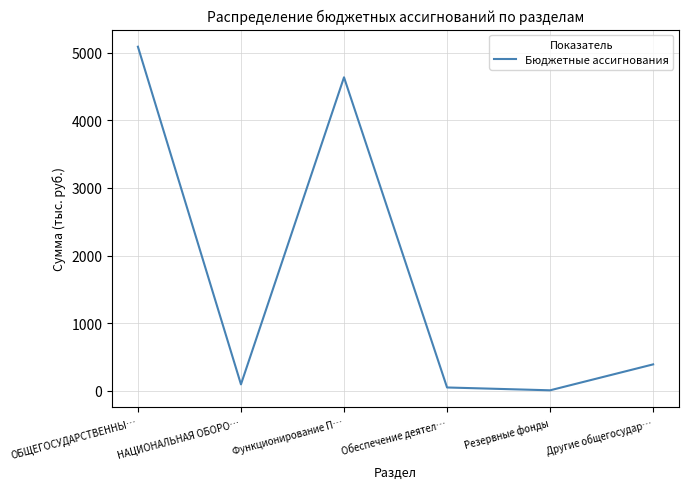

The value at Другие общегосудар… is 392.3. True or false?

True